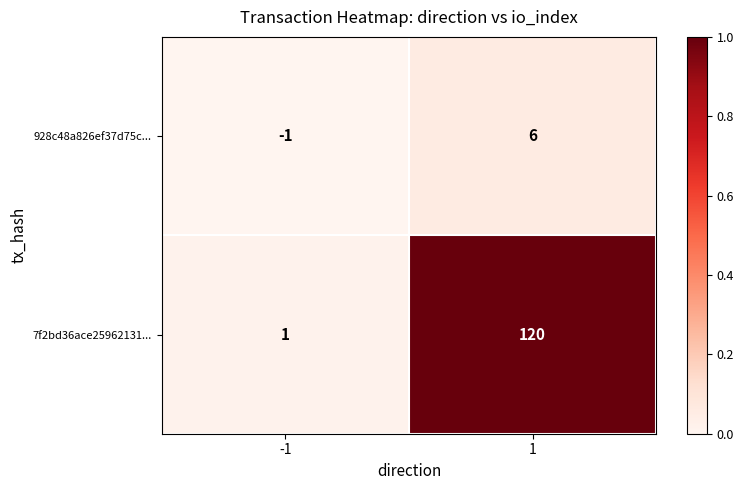

Reading left to right, extract all data points from this chart.

928c48a826ef37d75c...: -1=-1	1=6
7f2bd36ace25962131...: -1=1	1=120